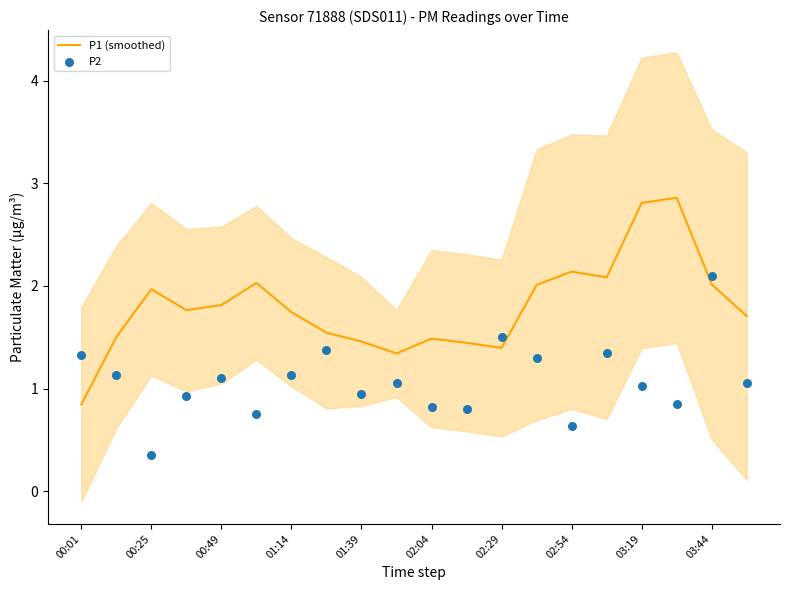

What is the total value across all series at 19?

2.8